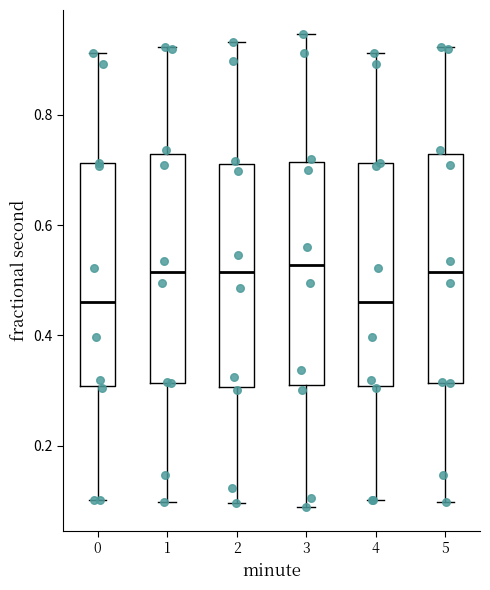

Reading left to right, transcribe this box plot: for each box, give where its median line is, the range the box spans, and where its two whiskers end, as read against the y-axis. The values are not printed on the chart, so give them approximately, as read against the axis.

0: median 0.46, box 0.30 to 0.72, whiskers 0.10 to 0.92
1: median 0.52, box 0.32 to 0.72, whiskers 0.10 to 0.92
2: median 0.52, box 0.30 to 0.72, whiskers 0.10 to 0.94
3: median 0.52, box 0.30 to 0.72, whiskers 0.08 to 0.94
4: median 0.46, box 0.30 to 0.72, whiskers 0.10 to 0.92
5: median 0.52, box 0.32 to 0.72, whiskers 0.10 to 0.92